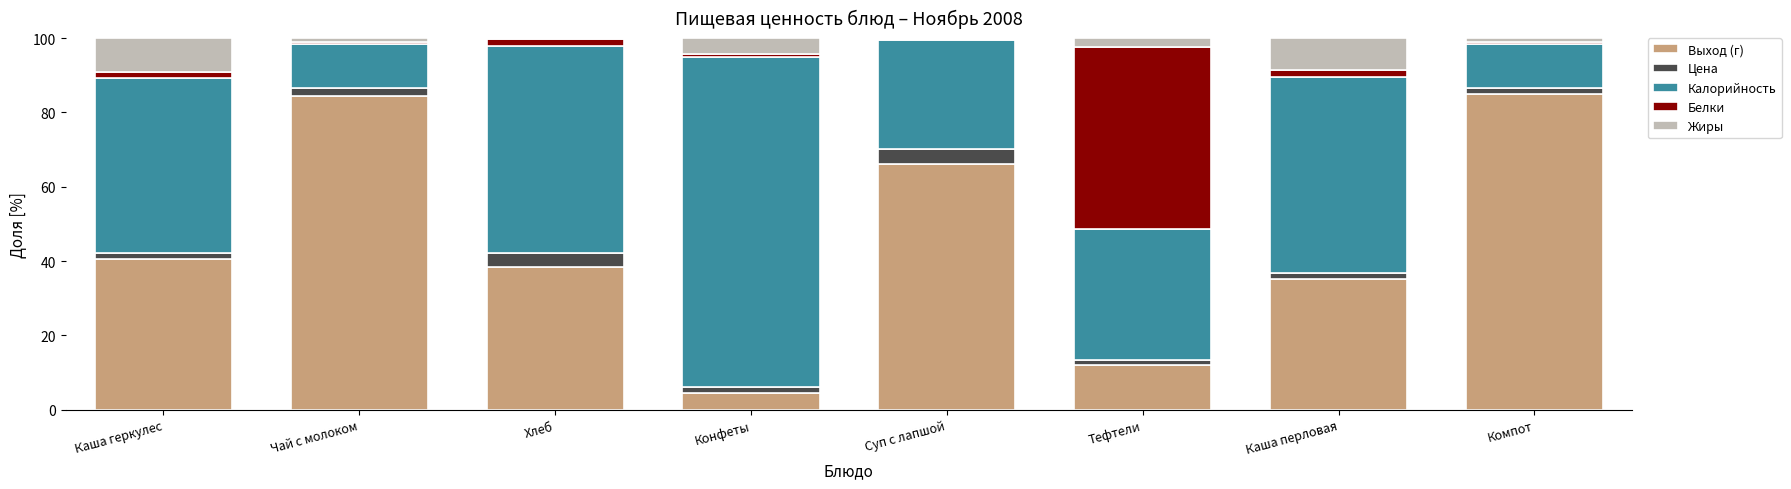

Where is Выход (г) nearest to the value 44?

Каша геркулес